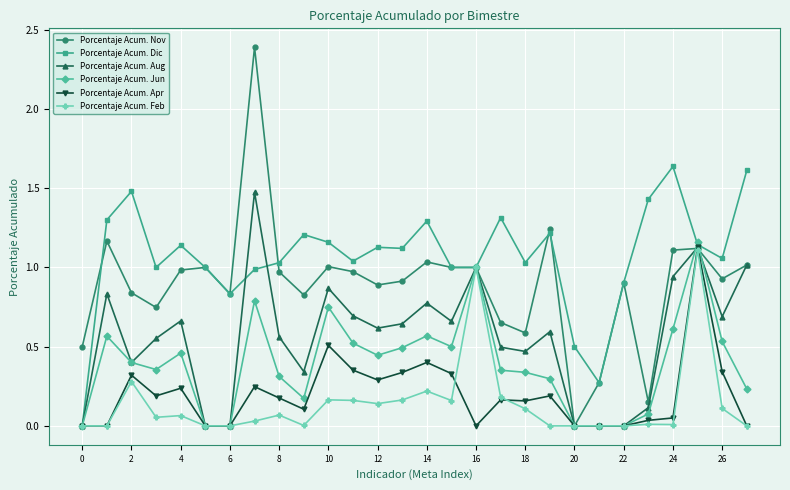

Which series has the widest spread of values?

Porcentaje Acum. Nov